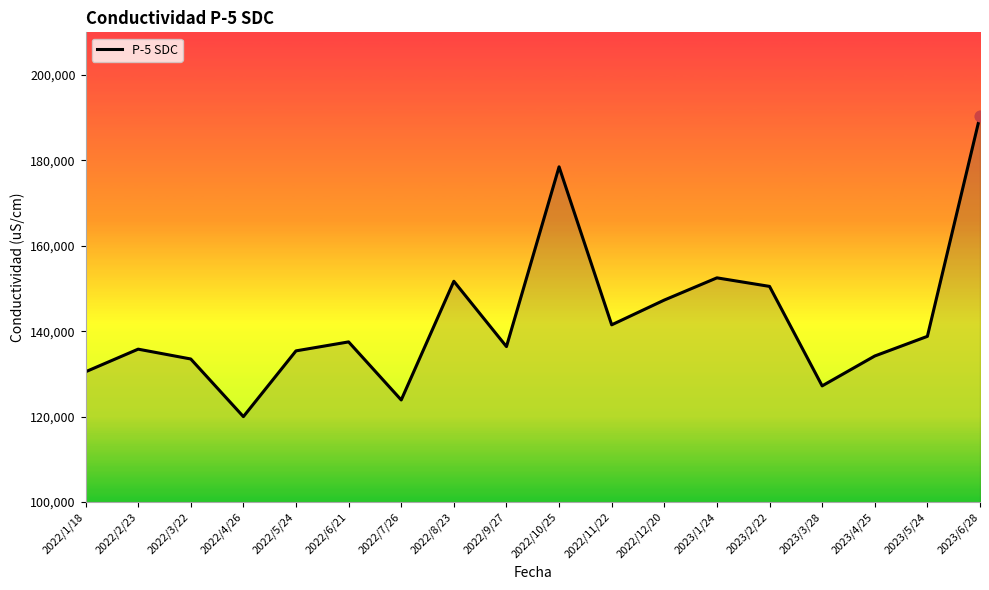

Which has a higher value, 2022/11/22 or 2022/1/18?

2022/11/22